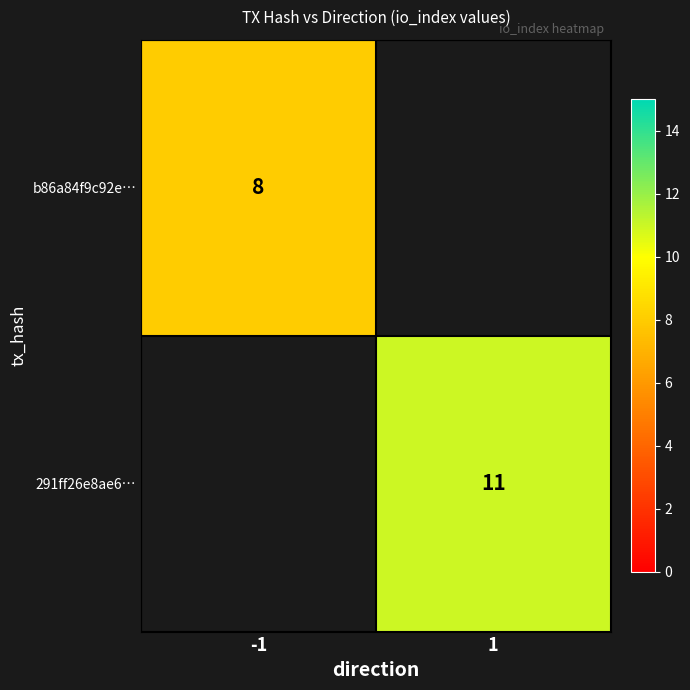

Is it true that b86a84f9c92e… equals 14 at -1?

False